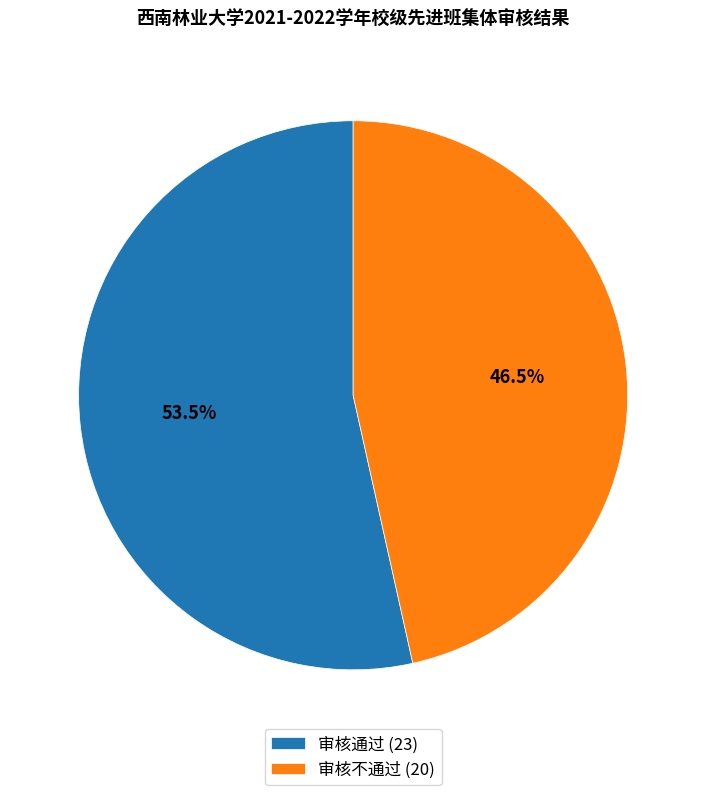

Between 审核不通过 (20) and 审核通过 (23), which is larger?

审核通过 (23)